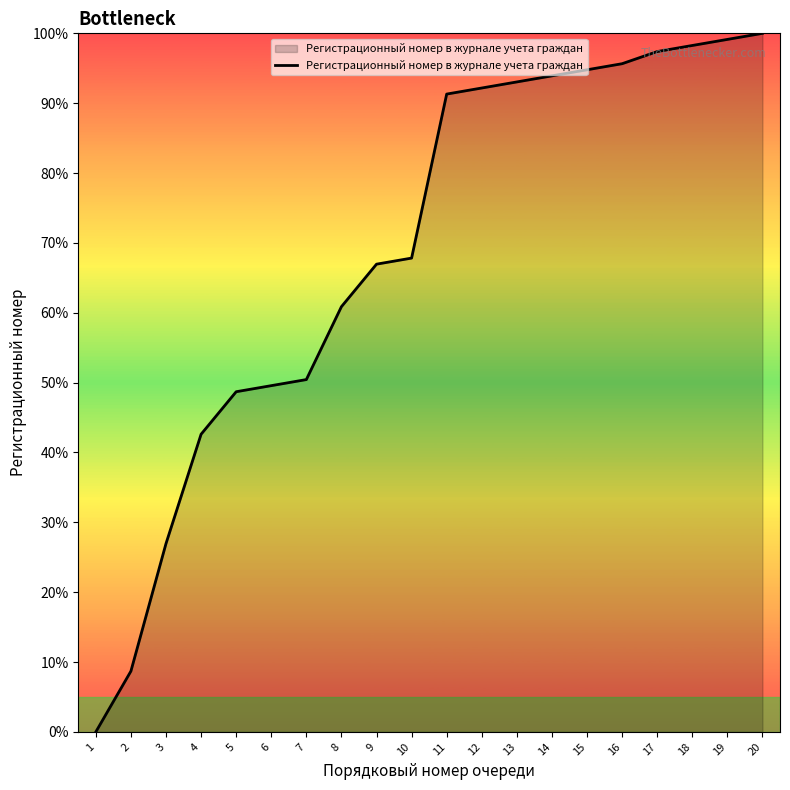

What is the maximum value shown in the chart?

100.0